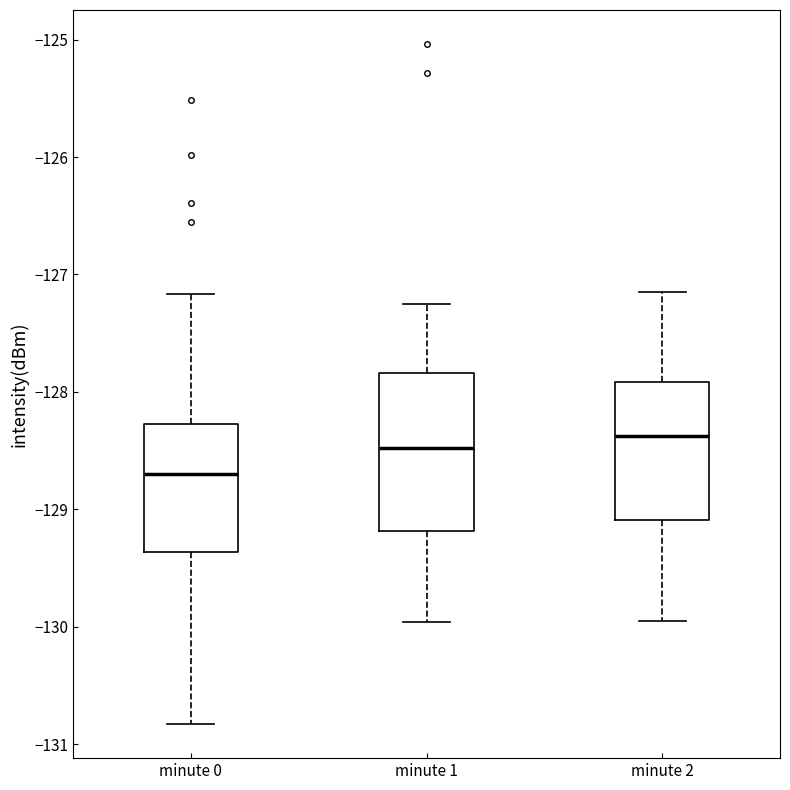

Which box is the tallest, from its lower edge to its upper edge?

minute 1